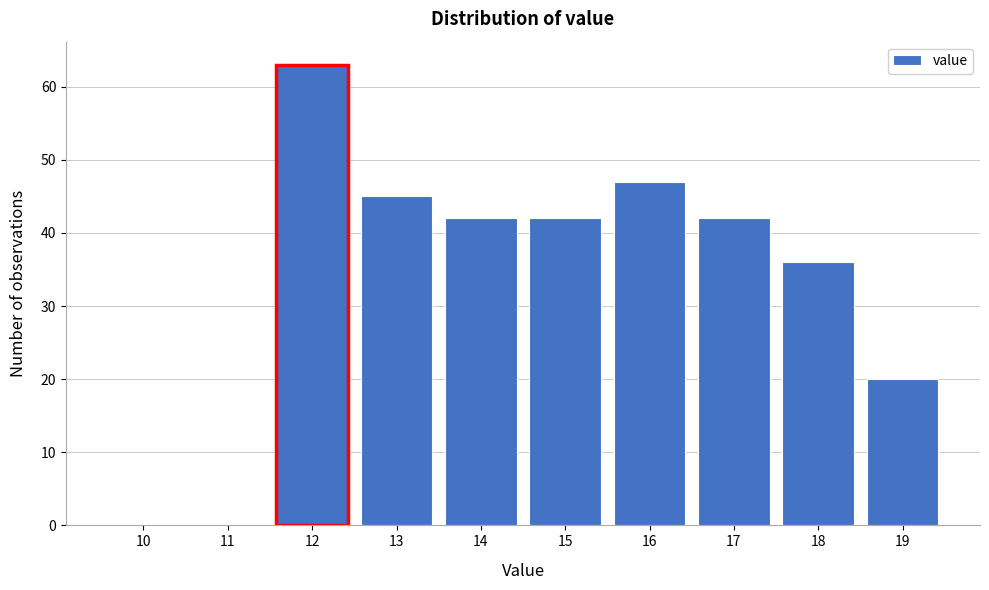

Reading left to right, extract all data points from this chart.

10=0	11=0	12=63	13=45	14=42	15=42	16=47	17=42	18=36	19=20